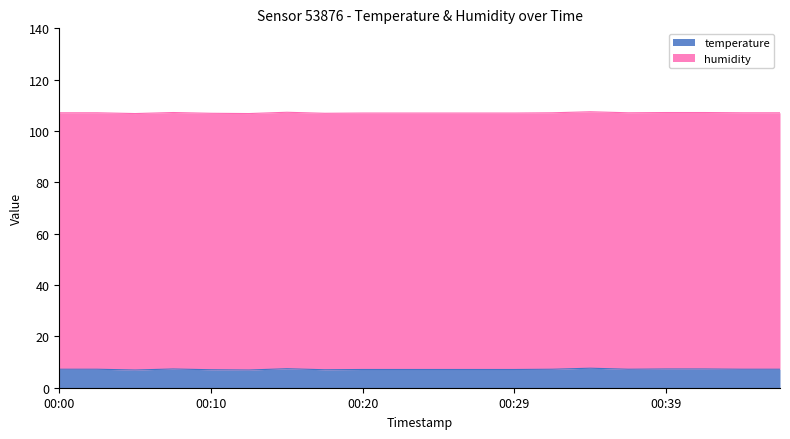

How many lines are shown in the chart?

2